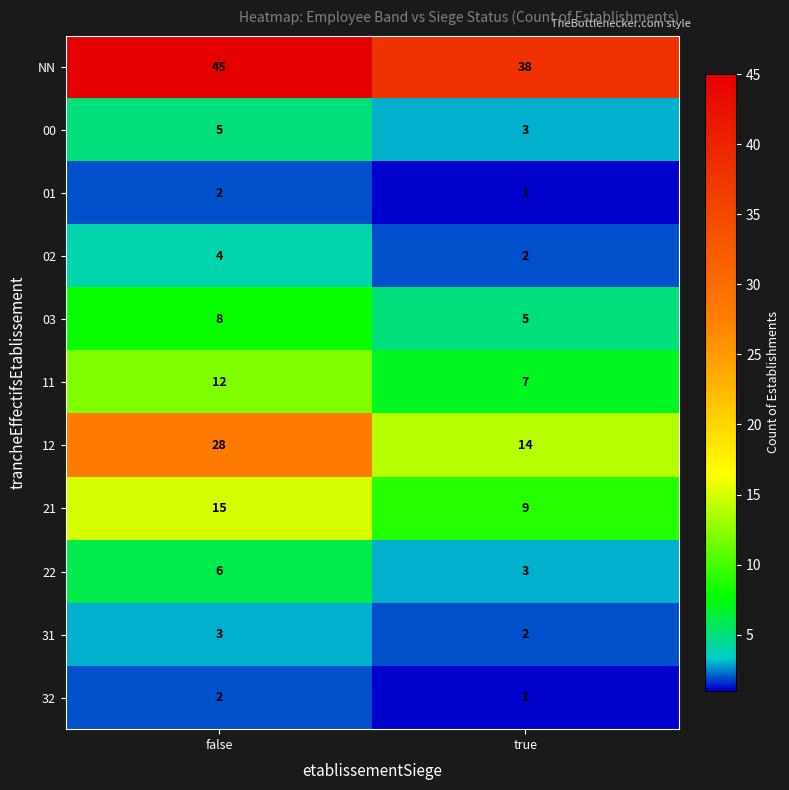

Which series has the widest spread of values?

12